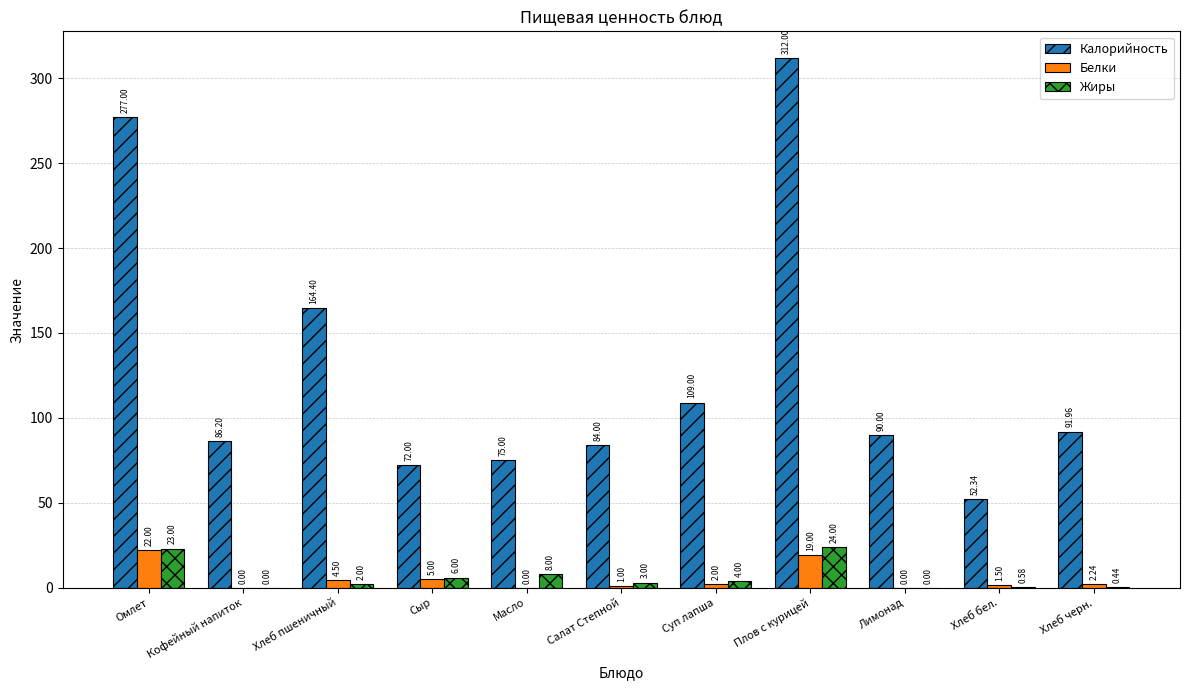

Which series has the widest spread of values?

Калорийность